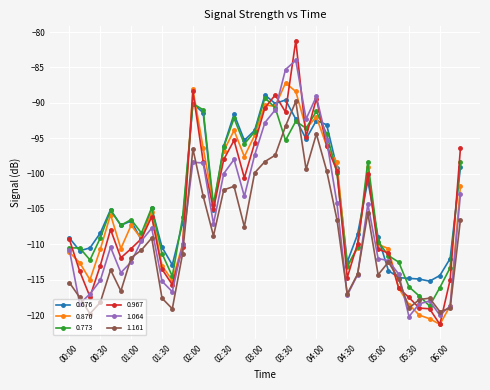

Which series has the widest spread of values?

0.967